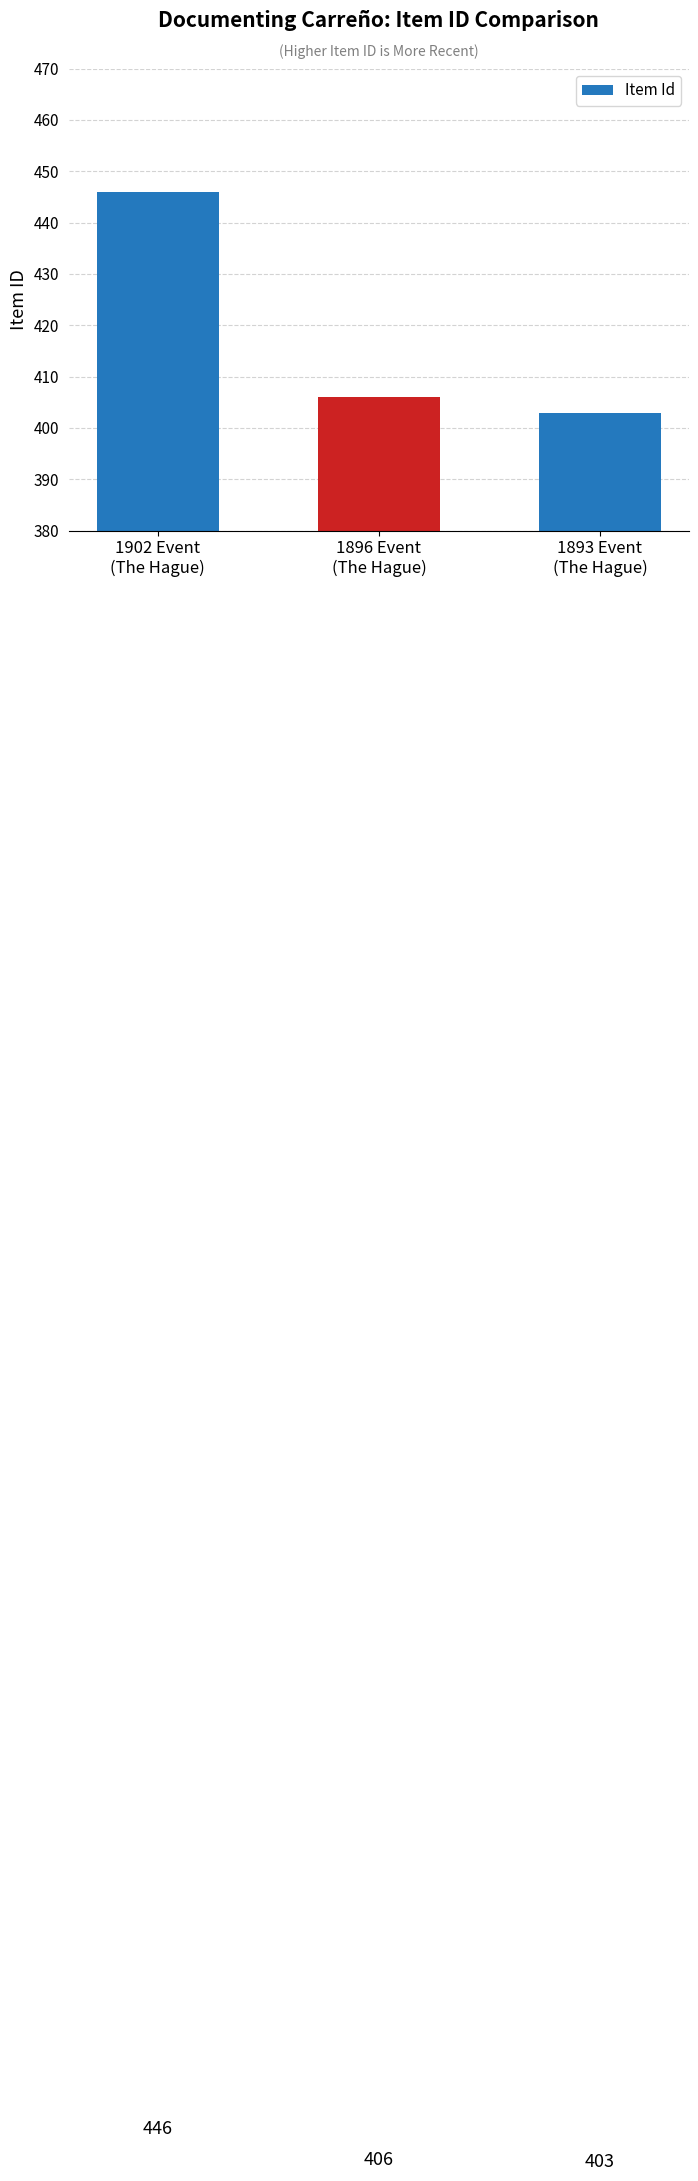

Which has a higher value, 1893 Event
(The Hague) or 1902 Event
(The Hague)?

1902 Event
(The Hague)